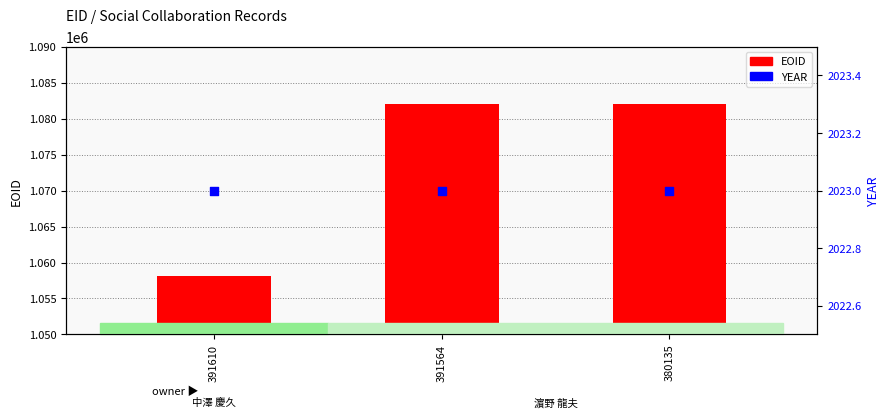

At which category is the sum across all series the highest?

380135